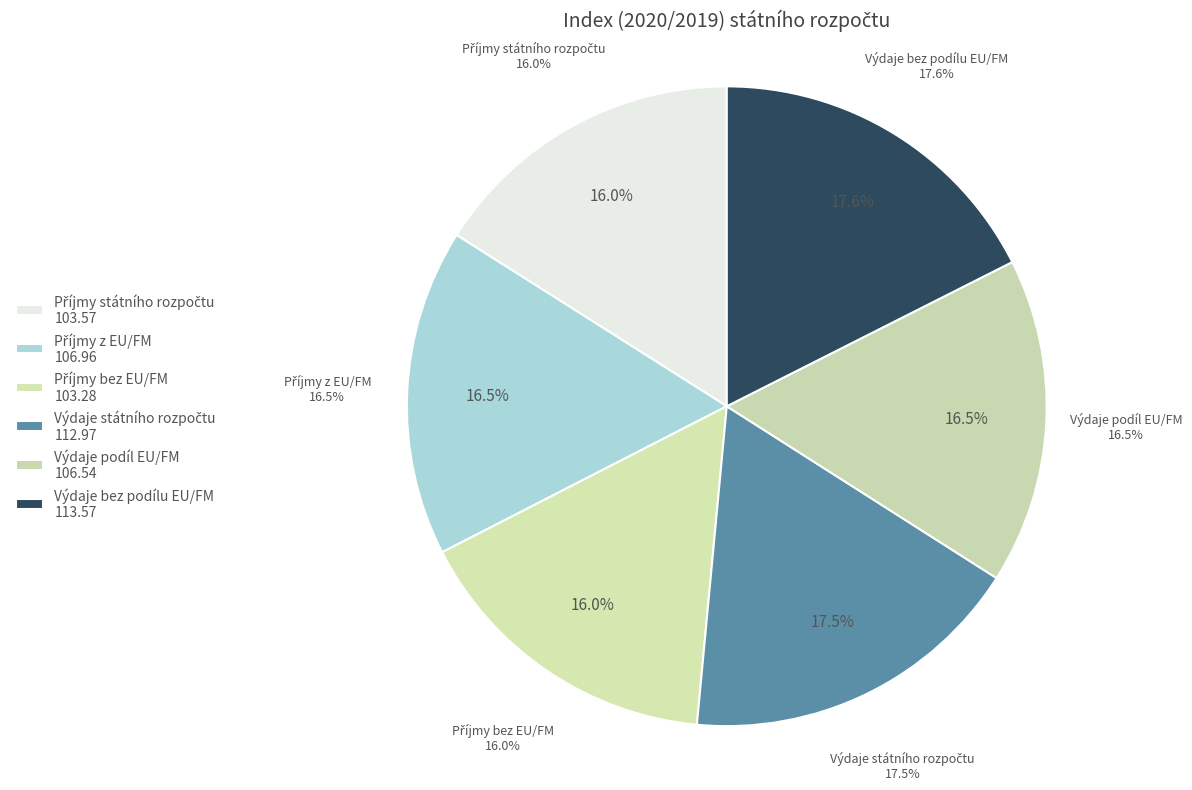

Approximately how many times larger is the value at Výdaje státního rozpočtu compared to Výdaje bez podílu EU/FM?

1.0